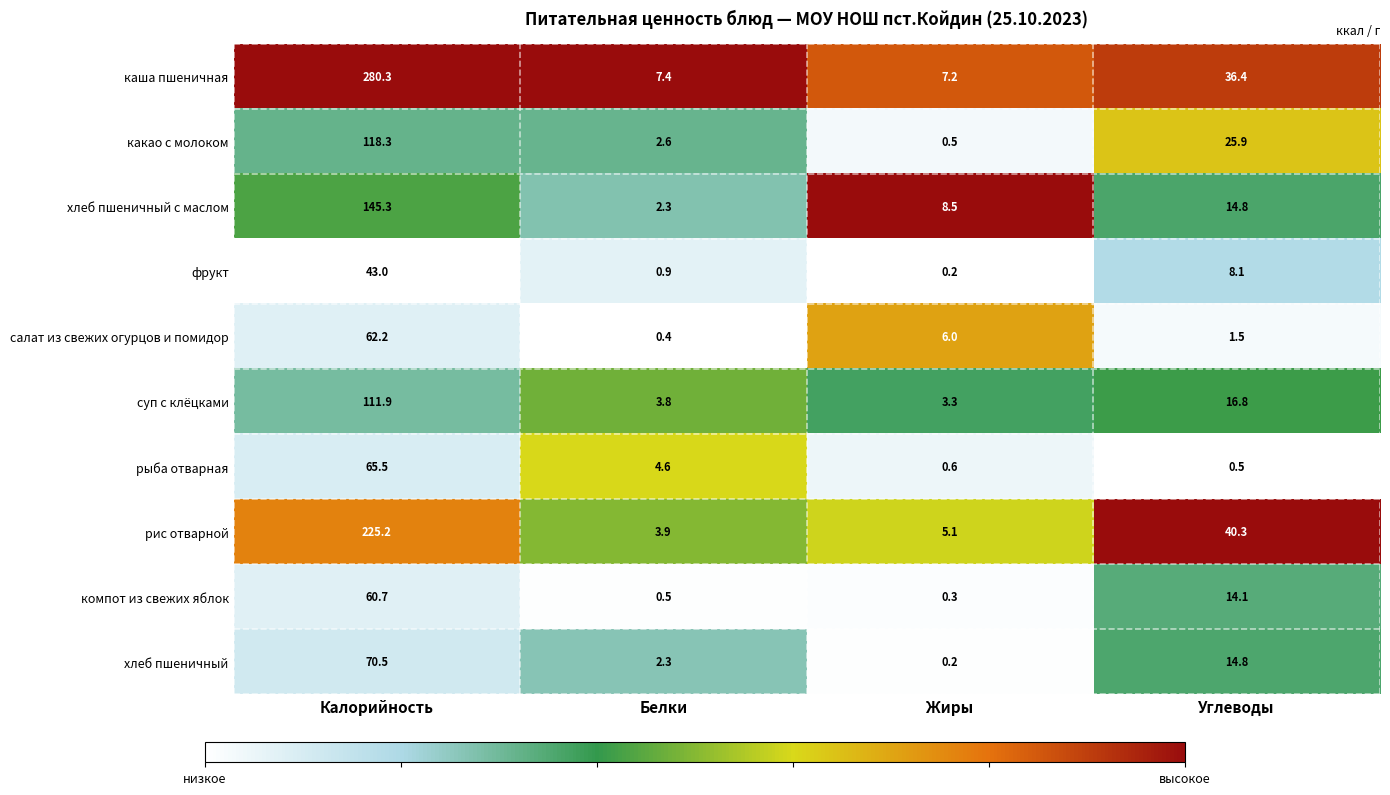

At which category is the sum across all series the highest?

Калорийность